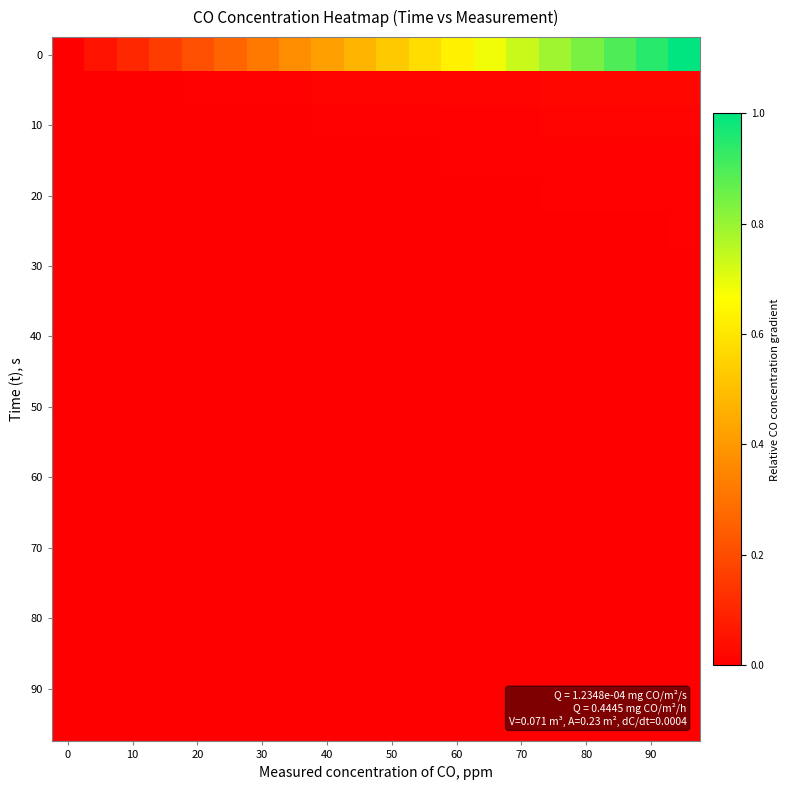

At how many categories does at least one series exceed 0?

20